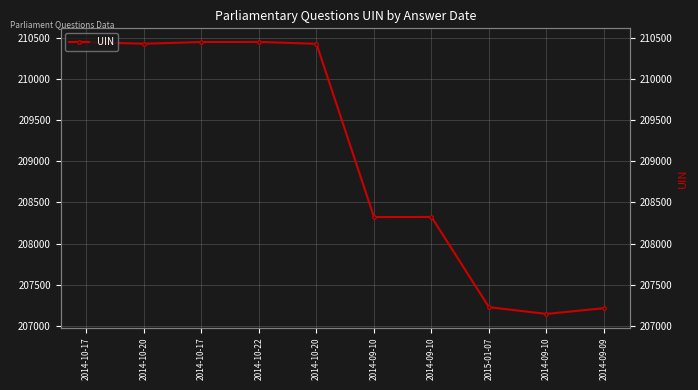

The value at 2014-09-10 is 328942. True or false?

False